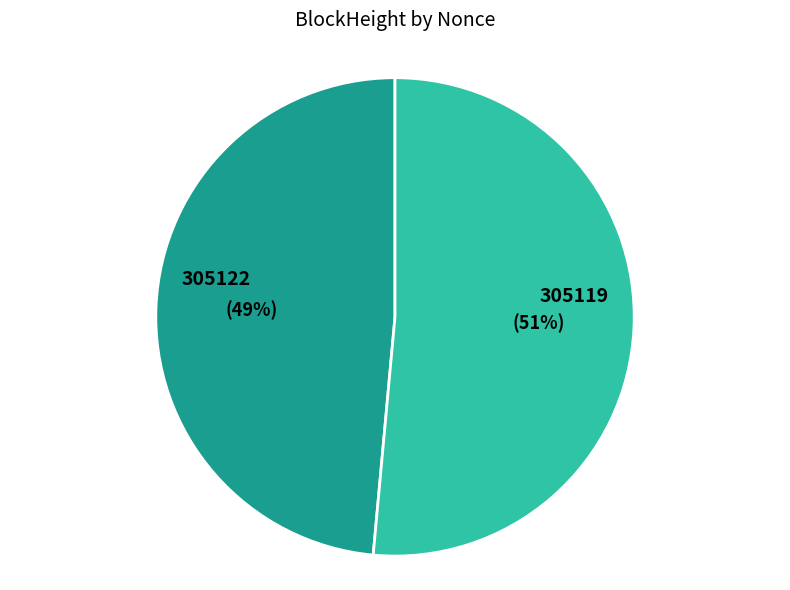

What is the largest slice in the pie chart?

305119